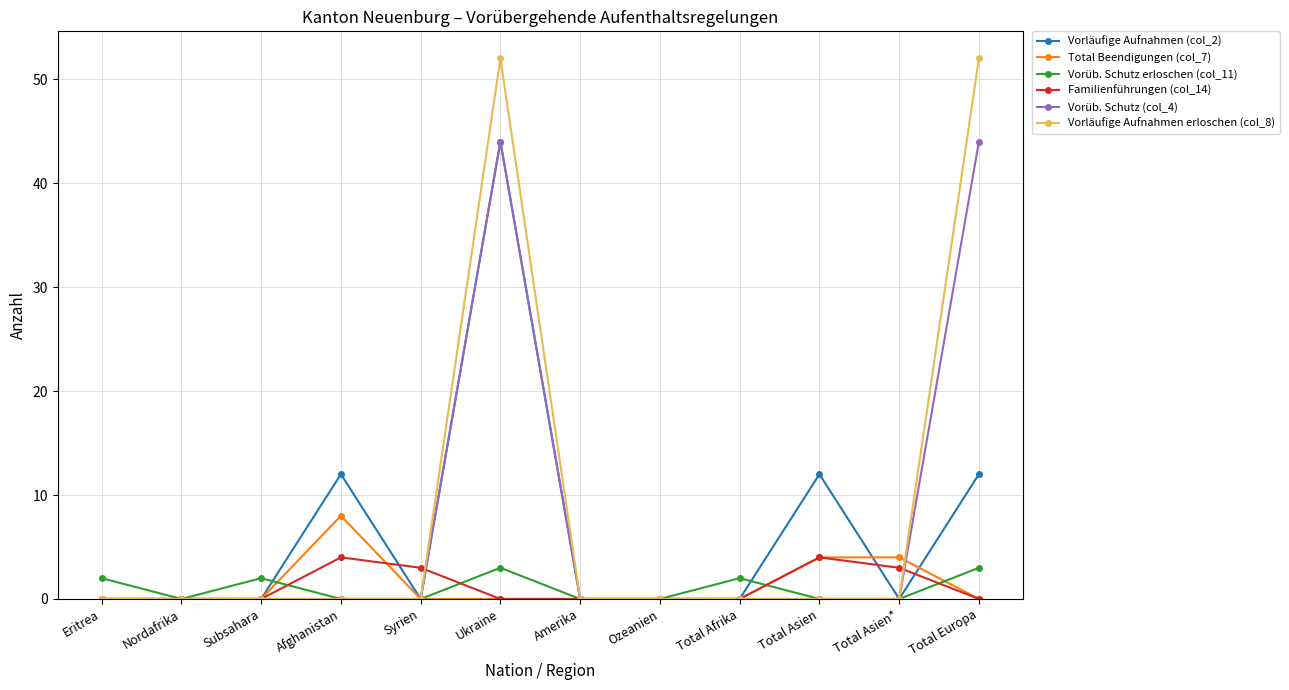

Reading left to right, list all the values displayed in this chart.

Vorläufige Aufnahmen (col_2): 0	0	0	12	0	44	0	0	0	12	0	12
Total Beendigungen (col_7): 0	0	0	8	0	0	0	0	0	4	4	0
Vorüb. Schutz erloschen (col_11): 2	0	2	0	0	3	0	0	2	0	0	3
Familienführungen (col_14): 0	0	0	4	3	0	0	0	0	4	3	0
Vorüb. Schutz (col_4): 0	0	0	0	0	44	0	0	0	0	0	44
Vorläufige Aufnahmen erloschen (col_8): 0	0	0	0	0	52	0	0	0	0	0	52